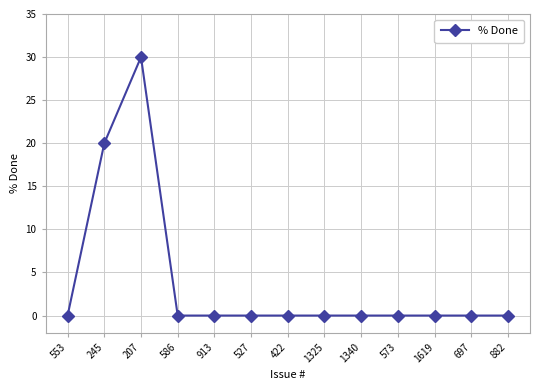

Which has a higher value, 1340 or 245?

245